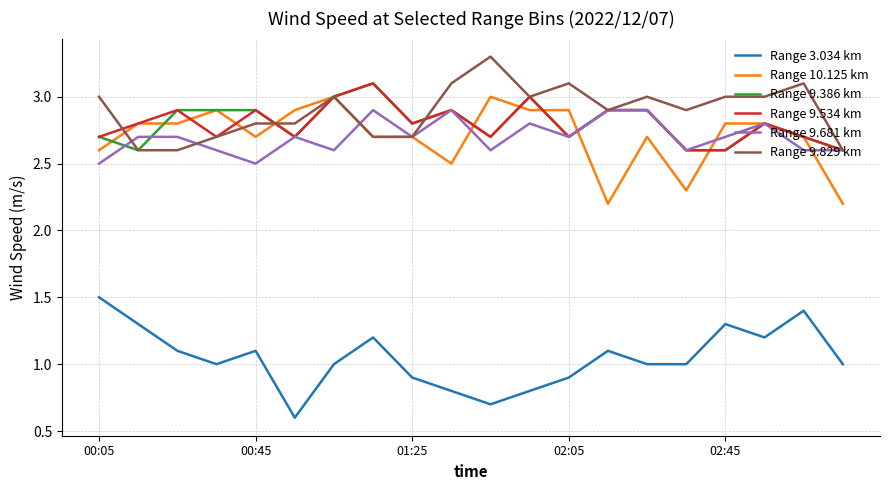

True or false: Range 10.125 km and Range 3.034 km intersect in this chart.

False